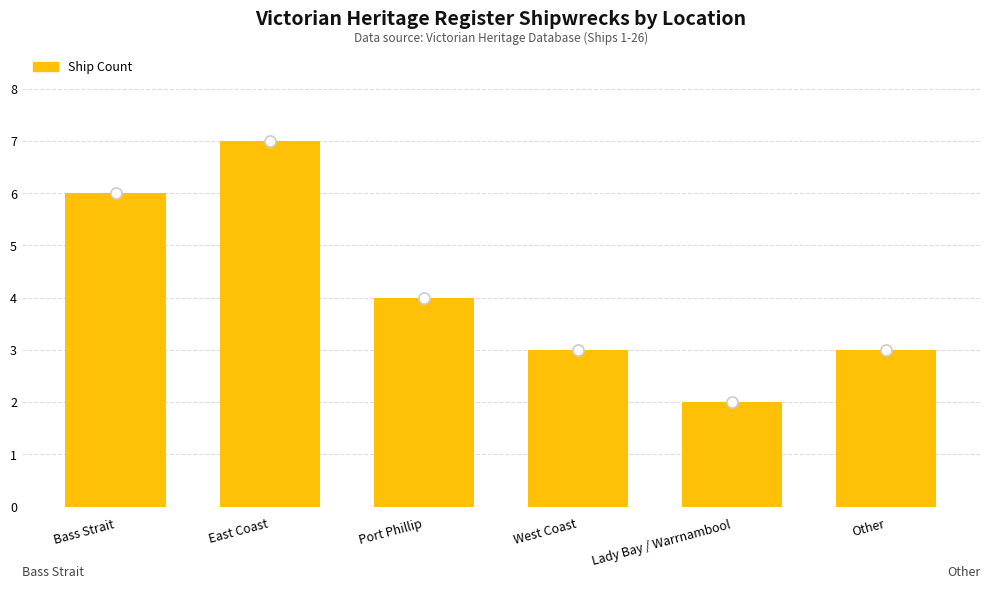

What is the ratio of the value at East Coast to the value at Other?

2.3